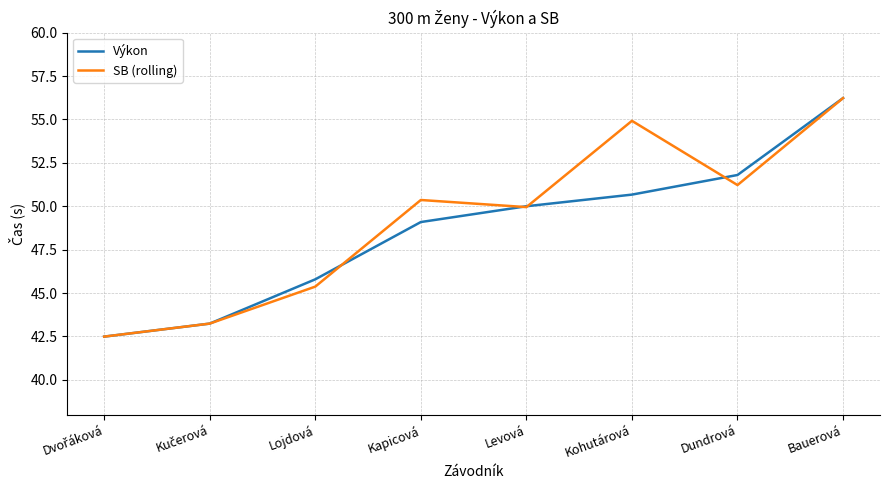

List the series in order of their overall mean, lowest first.

Výkon, SB (rolling)